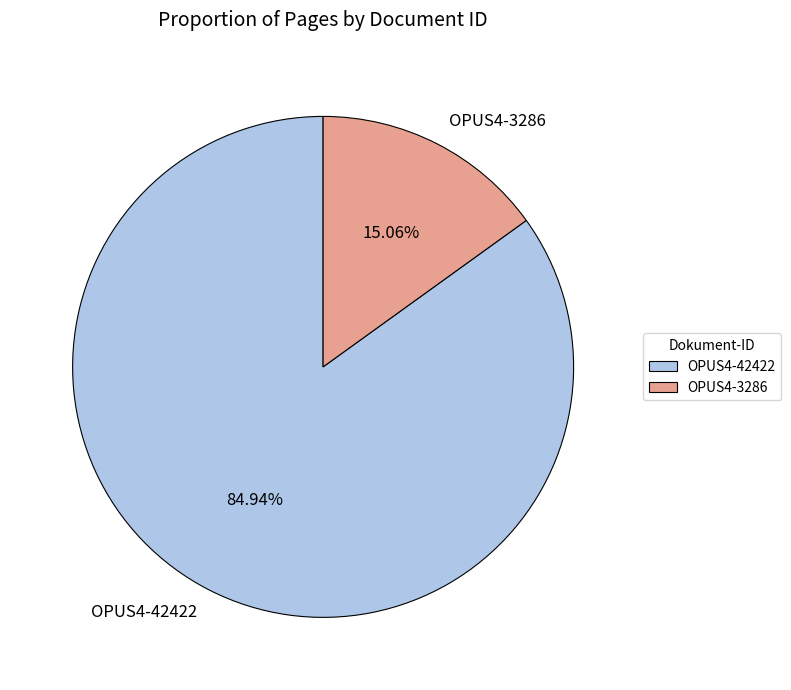

To the nearest percent, what is the combined percentage of OPUS4-3286 and OPUS4-42422?

100%